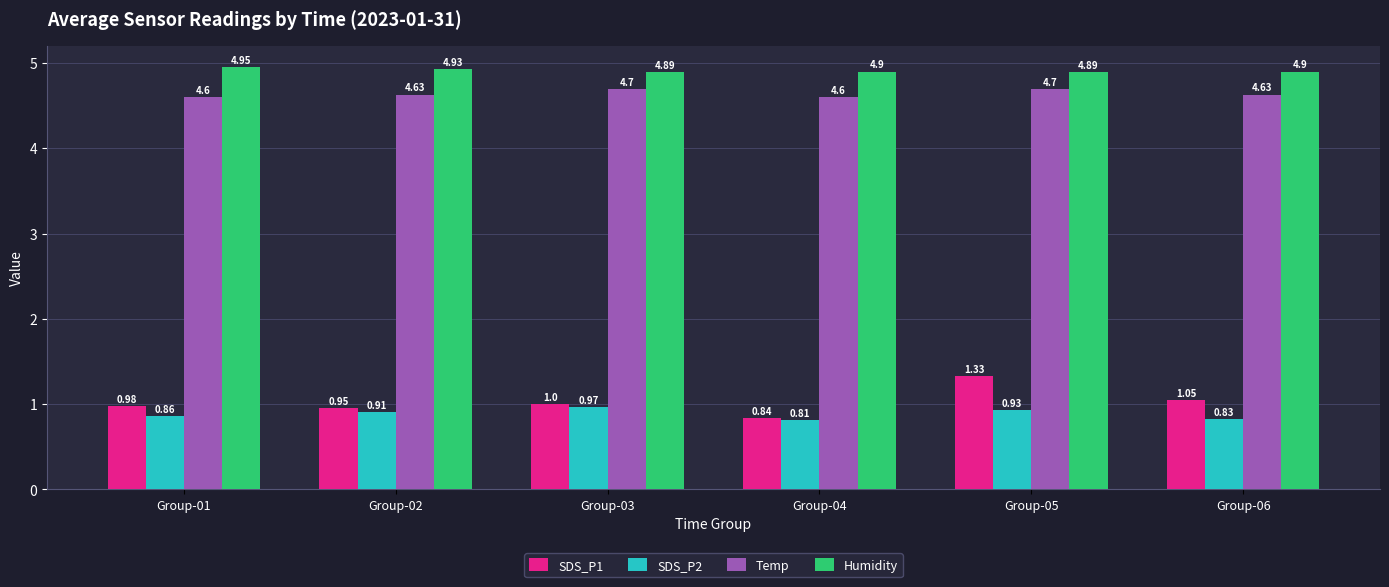

What is the approximate value of Temp at Group-02?

4.6